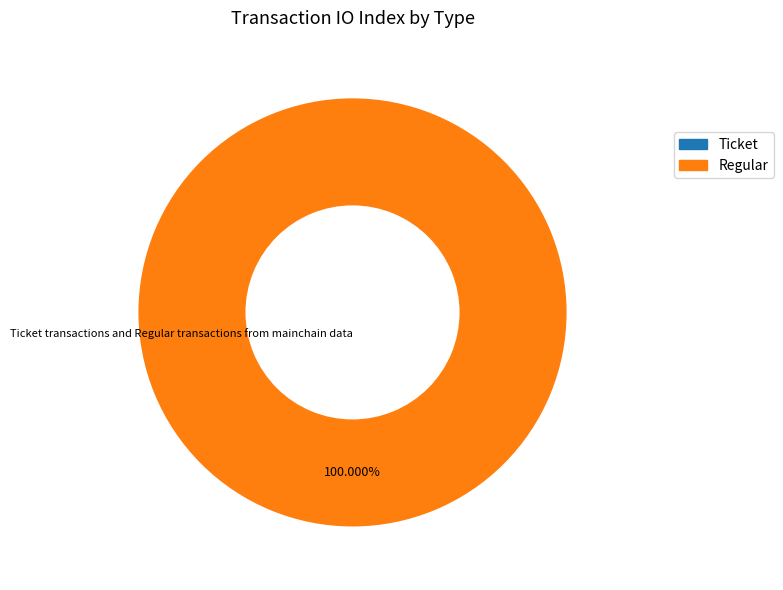

Rank the categories by value from lowest to highest.

Ticket, Regular